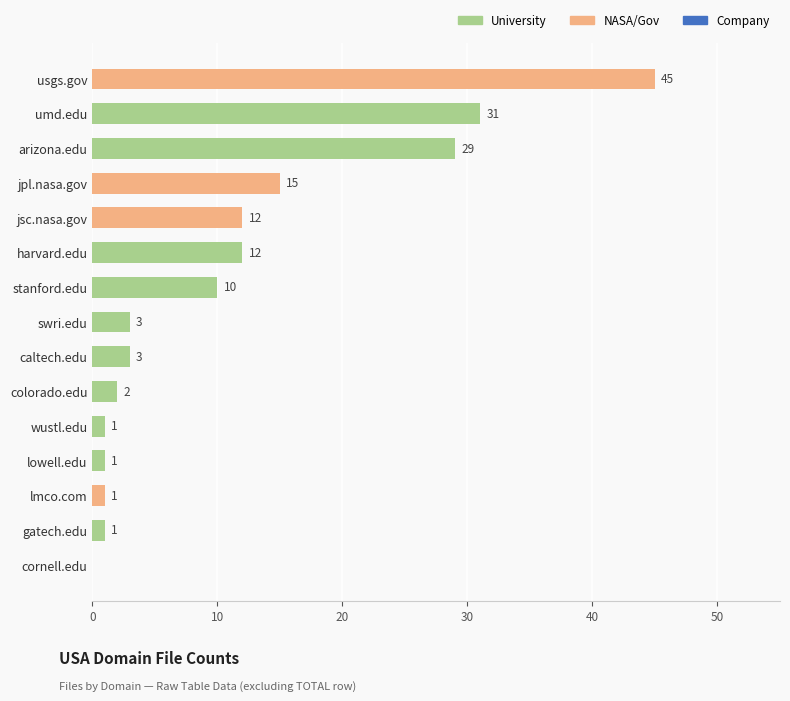

What is the sum of the values at lowell.edu and usgs.gov?

46